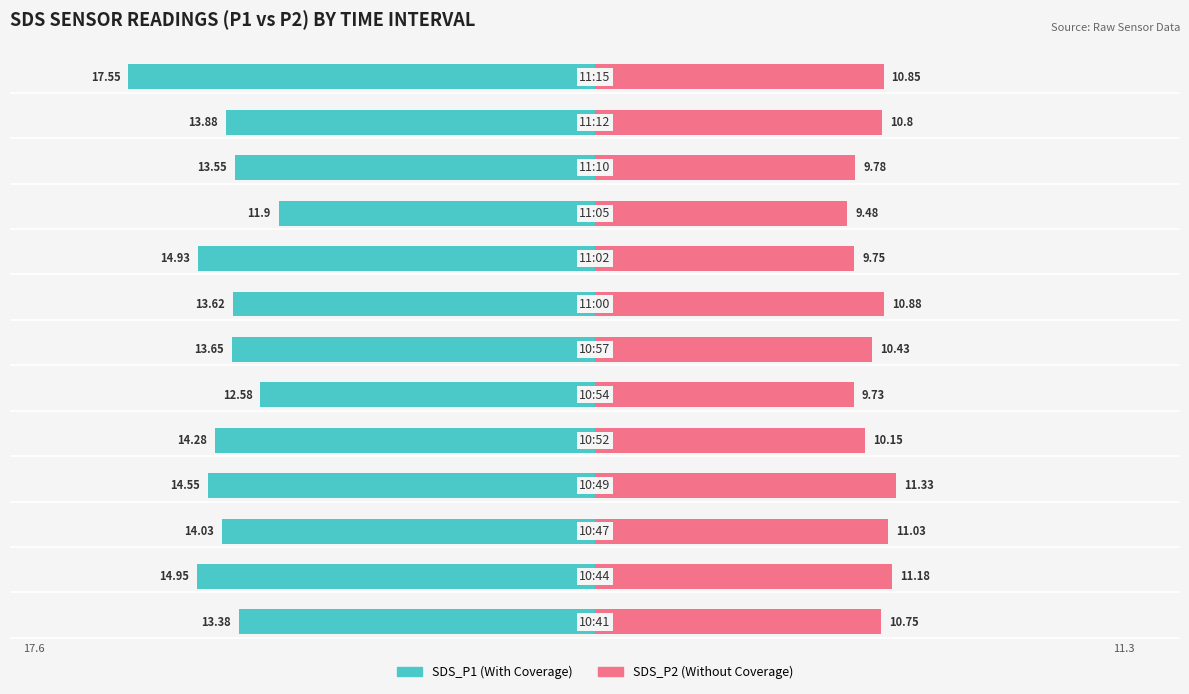

Reading right to left, what are all the values shown in this chart?

SDS_P1: -17.6	-13.9	-13.6	-11.9	-14.9	-13.6	-13.7	-12.6	-14.3	-14.6	-14.0	-14.9	-13.4
SDS_P2: 10.8	10.8	9.8	9.5	9.8	10.9	10.4	9.7	10.2	11.3	11.0	11.2	10.8